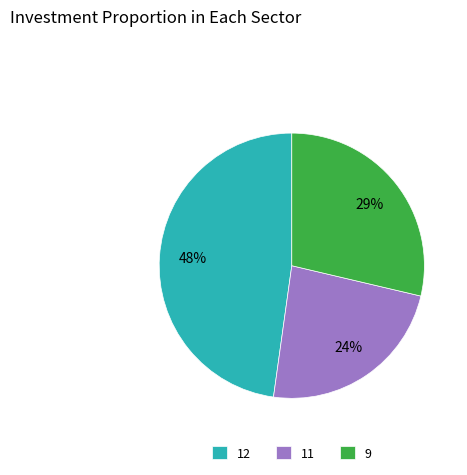

True or false: 9 accounts for 29% of the total.

True